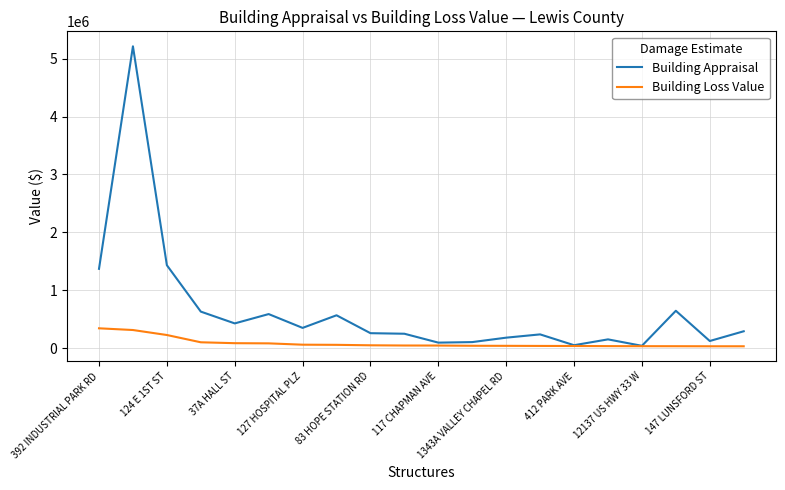

List the series in order of their overall mean, lowest first.

Building Loss Value, Building Appraisal